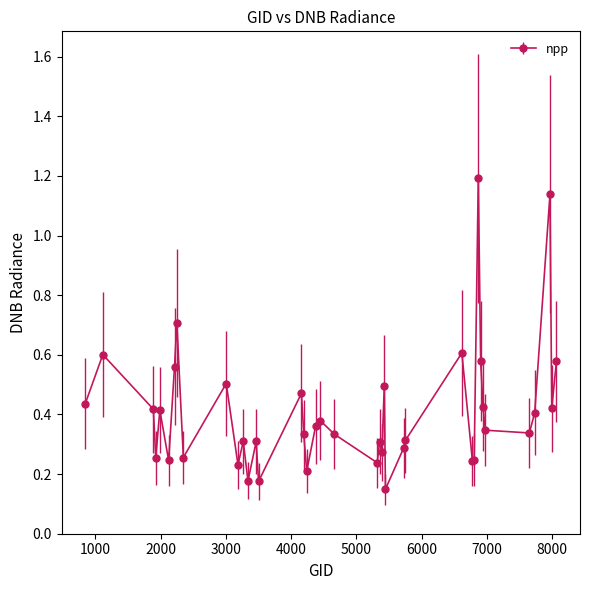

What is the difference between the maximum and minimum values?

1.0